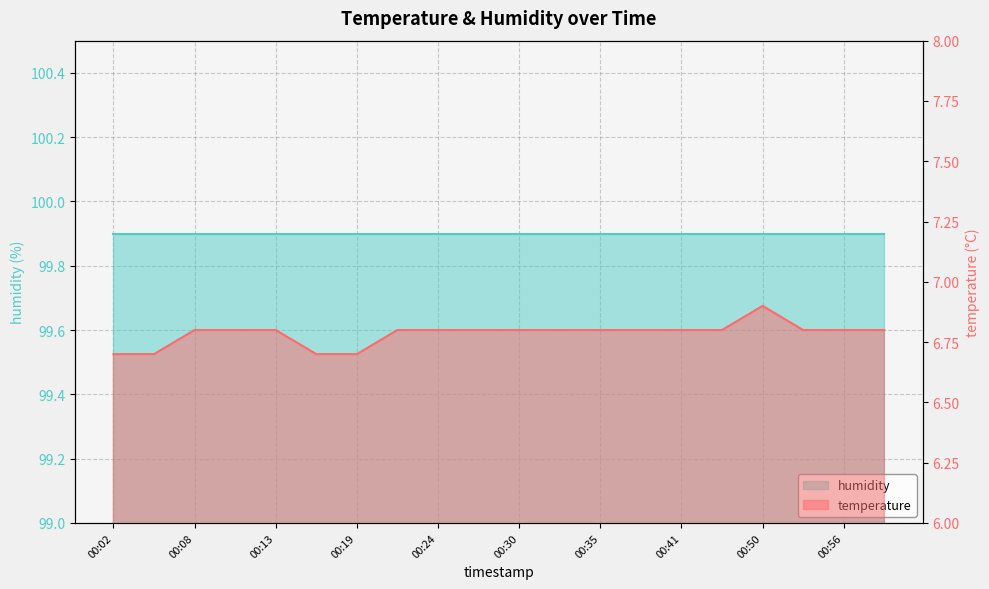

How many categories are shown in the chart?

20